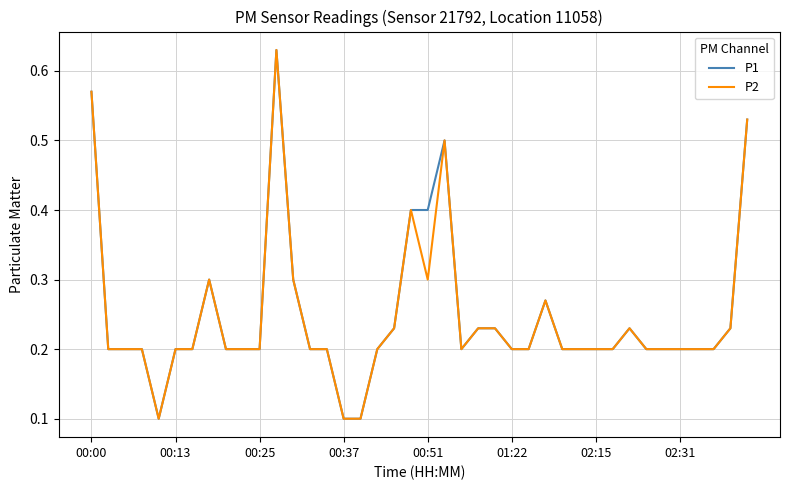

The P1 series shows 0.4 at 00:51. True or false?

True